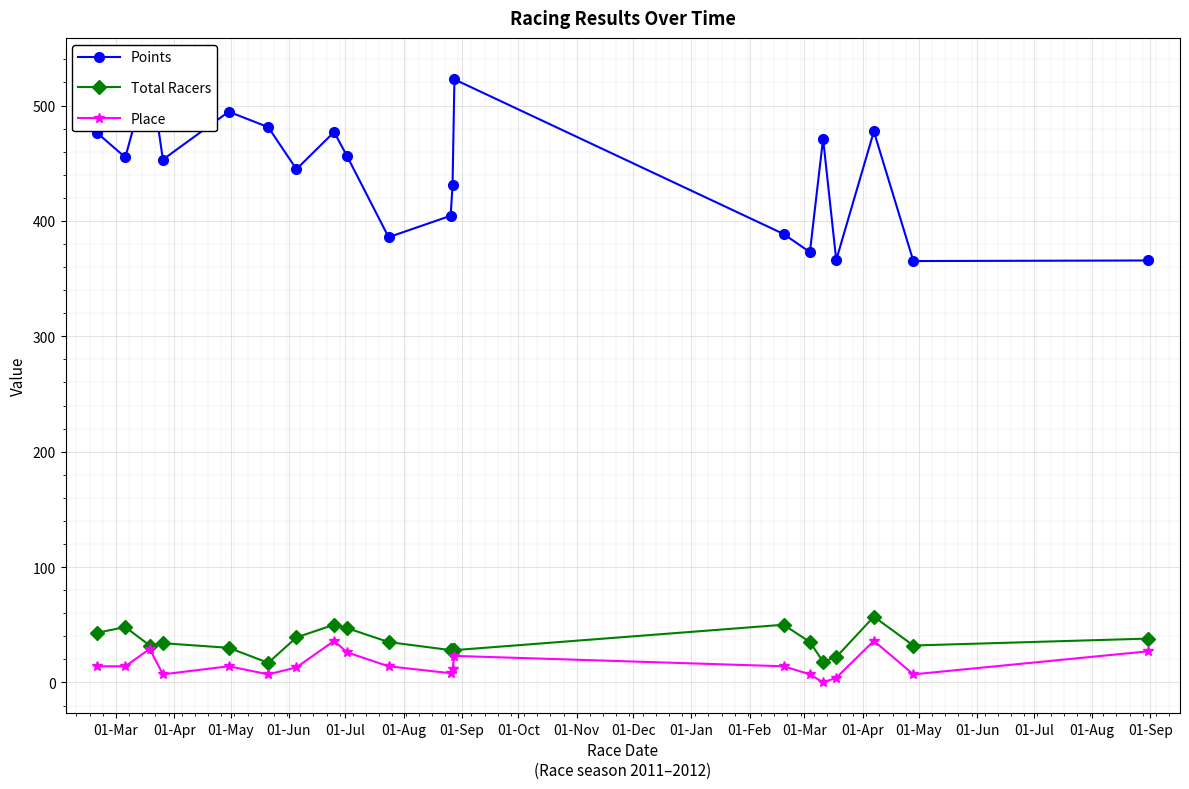

What is the minimum value for Total Racers?

17